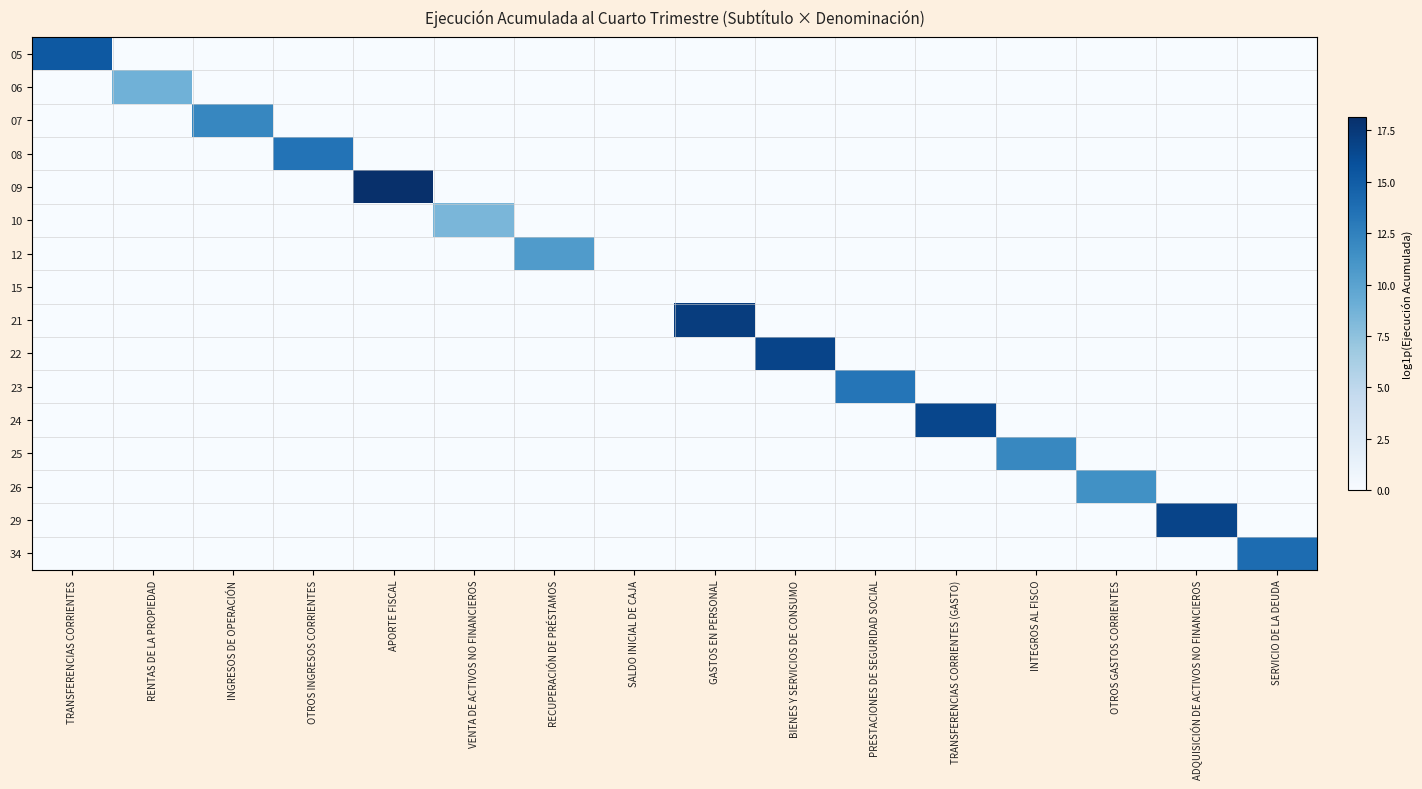

Reading left to right, transcribe all the data shown in this chart.

05: TRANSFERENCIAS CORRIENTES=15.3	RENTAS DE LA PROPIEDAD=0.0	INGRESOS DE OPERACIÓN=0.0	OTROS INGRESOS CORRIENTES=0.0	APORTE FISCAL=0.0	VENTA DE ACTIVOS NO FINANCIEROS=0.0	RECUPERACIÓN DE PRÉSTAMOS=0.0	SALDO INICIAL DE CAJA=0.0	GASTOS EN PERSONAL=0.0	BIENES Y SERVICIOS DE CONSUMO=0.0	PRESTACIONES DE SEGURIDAD SOCIAL=0.0	TRANSFERENCIAS CORRIENTES (GASTO)=0.0	INTEGROS AL FISCO=0.0	OTROS GASTOS CORRIENTES=0.0	ADQUISICIÓN DE ACTIVOS NO FINANCIEROS=0.0	SERVICIO DE LA DEUDA=0.0
06: TRANSFERENCIAS CORRIENTES=0.0	RENTAS DE LA PROPIEDAD=8.8	INGRESOS DE OPERACIÓN=0.0	OTROS INGRESOS CORRIENTES=0.0	APORTE FISCAL=0.0	VENTA DE ACTIVOS NO FINANCIEROS=0.0	RECUPERACIÓN DE PRÉSTAMOS=0.0	SALDO INICIAL DE CAJA=0.0	GASTOS EN PERSONAL=0.0	BIENES Y SERVICIOS DE CONSUMO=0.0	PRESTACIONES DE SEGURIDAD SOCIAL=0.0	TRANSFERENCIAS CORRIENTES (GASTO)=0.0	INTEGROS AL FISCO=0.0	OTROS GASTOS CORRIENTES=0.0	ADQUISICIÓN DE ACTIVOS NO FINANCIEROS=0.0	SERVICIO DE LA DEUDA=0.0
07: TRANSFERENCIAS CORRIENTES=0.0	RENTAS DE LA PROPIEDAD=0.0	INGRESOS DE OPERACIÓN=12.1	OTROS INGRESOS CORRIENTES=0.0	APORTE FISCAL=0.0	VENTA DE ACTIVOS NO FINANCIEROS=0.0	RECUPERACIÓN DE PRÉSTAMOS=0.0	SALDO INICIAL DE CAJA=0.0	GASTOS EN PERSONAL=0.0	BIENES Y SERVICIOS DE CONSUMO=0.0	PRESTACIONES DE SEGURIDAD SOCIAL=0.0	TRANSFERENCIAS CORRIENTES (GASTO)=0.0	INTEGROS AL FISCO=0.0	OTROS GASTOS CORRIENTES=0.0	ADQUISICIÓN DE ACTIVOS NO FINANCIEROS=0.0	SERVICIO DE LA DEUDA=0.0
08: TRANSFERENCIAS CORRIENTES=0.0	RENTAS DE LA PROPIEDAD=0.0	INGRESOS DE OPERACIÓN=0.0	OTROS INGRESOS CORRIENTES=13.4	APORTE FISCAL=0.0	VENTA DE ACTIVOS NO FINANCIEROS=0.0	RECUPERACIÓN DE PRÉSTAMOS=0.0	SALDO INICIAL DE CAJA=0.0	GASTOS EN PERSONAL=0.0	BIENES Y SERVICIOS DE CONSUMO=0.0	PRESTACIONES DE SEGURIDAD SOCIAL=0.0	TRANSFERENCIAS CORRIENTES (GASTO)=0.0	INTEGROS AL FISCO=0.0	OTROS GASTOS CORRIENTES=0.0	ADQUISICIÓN DE ACTIVOS NO FINANCIEROS=0.0	SERVICIO DE LA DEUDA=0.0
09: TRANSFERENCIAS CORRIENTES=0.0	RENTAS DE LA PROPIEDAD=0.0	INGRESOS DE OPERACIÓN=0.0	OTROS INGRESOS CORRIENTES=0.0	APORTE FISCAL=18.1	VENTA DE ACTIVOS NO FINANCIEROS=0.0	RECUPERACIÓN DE PRÉSTAMOS=0.0	SALDO INICIAL DE CAJA=0.0	GASTOS EN PERSONAL=0.0	BIENES Y SERVICIOS DE CONSUMO=0.0	PRESTACIONES DE SEGURIDAD SOCIAL=0.0	TRANSFERENCIAS CORRIENTES (GASTO)=0.0	INTEGROS AL FISCO=0.0	OTROS GASTOS CORRIENTES=0.0	ADQUISICIÓN DE ACTIVOS NO FINANCIEROS=0.0	SERVICIO DE LA DEUDA=0.0
10: TRANSFERENCIAS CORRIENTES=0.0	RENTAS DE LA PROPIEDAD=0.0	INGRESOS DE OPERACIÓN=0.0	OTROS INGRESOS CORRIENTES=0.0	APORTE FISCAL=0.0	VENTA DE ACTIVOS NO FINANCIEROS=8.4	RECUPERACIÓN DE PRÉSTAMOS=0.0	SALDO INICIAL DE CAJA=0.0	GASTOS EN PERSONAL=0.0	BIENES Y SERVICIOS DE CONSUMO=0.0	PRESTACIONES DE SEGURIDAD SOCIAL=0.0	TRANSFERENCIAS CORRIENTES (GASTO)=0.0	INTEGROS AL FISCO=0.0	OTROS GASTOS CORRIENTES=0.0	ADQUISICIÓN DE ACTIVOS NO FINANCIEROS=0.0	SERVICIO DE LA DEUDA=0.0
12: TRANSFERENCIAS CORRIENTES=0.0	RENTAS DE LA PROPIEDAD=0.0	INGRESOS DE OPERACIÓN=0.0	OTROS INGRESOS CORRIENTES=0.0	APORTE FISCAL=0.0	VENTA DE ACTIVOS NO FINANCIEROS=0.0	RECUPERACIÓN DE PRÉSTAMOS=10.5	SALDO INICIAL DE CAJA=0.0	GASTOS EN PERSONAL=0.0	BIENES Y SERVICIOS DE CONSUMO=0.0	PRESTACIONES DE SEGURIDAD SOCIAL=0.0	TRANSFERENCIAS CORRIENTES (GASTO)=0.0	INTEGROS AL FISCO=0.0	OTROS GASTOS CORRIENTES=0.0	ADQUISICIÓN DE ACTIVOS NO FINANCIEROS=0.0	SERVICIO DE LA DEUDA=0.0
15: TRANSFERENCIAS CORRIENTES=0.0	RENTAS DE LA PROPIEDAD=0.0	INGRESOS DE OPERACIÓN=0.0	OTROS INGRESOS CORRIENTES=0.0	APORTE FISCAL=0.0	VENTA DE ACTIVOS NO FINANCIEROS=0.0	RECUPERACIÓN DE PRÉSTAMOS=0.0	SALDO INICIAL DE CAJA=0.0	GASTOS EN PERSONAL=0.0	BIENES Y SERVICIOS DE CONSUMO=0.0	PRESTACIONES DE SEGURIDAD SOCIAL=0.0	TRANSFERENCIAS CORRIENTES (GASTO)=0.0	INTEGROS AL FISCO=0.0	OTROS GASTOS CORRIENTES=0.0	ADQUISICIÓN DE ACTIVOS NO FINANCIEROS=0.0	SERVICIO DE LA DEUDA=0.0
21: TRANSFERENCIAS CORRIENTES=0.0	RENTAS DE LA PROPIEDAD=0.0	INGRESOS DE OPERACIÓN=0.0	OTROS INGRESOS CORRIENTES=0.0	APORTE FISCAL=0.0	VENTA DE ACTIVOS NO FINANCIEROS=0.0	RECUPERACIÓN DE PRÉSTAMOS=0.0	SALDO INICIAL DE CAJA=0.0	GASTOS EN PERSONAL=17.2	BIENES Y SERVICIOS DE CONSUMO=0.0	PRESTACIONES DE SEGURIDAD SOCIAL=0.0	TRANSFERENCIAS CORRIENTES (GASTO)=0.0	INTEGROS AL FISCO=0.0	OTROS GASTOS CORRIENTES=0.0	ADQUISICIÓN DE ACTIVOS NO FINANCIEROS=0.0	SERVICIO DE LA DEUDA=0.0
22: TRANSFERENCIAS CORRIENTES=0.0	RENTAS DE LA PROPIEDAD=0.0	INGRESOS DE OPERACIÓN=0.0	OTROS INGRESOS CORRIENTES=0.0	APORTE FISCAL=0.0	VENTA DE ACTIVOS NO FINANCIEROS=0.0	RECUPERACIÓN DE PRÉSTAMOS=0.0	SALDO INICIAL DE CAJA=0.0	GASTOS EN PERSONAL=0.0	BIENES Y SERVICIOS DE CONSUMO=16.7	PRESTACIONES DE SEGURIDAD SOCIAL=0.0	TRANSFERENCIAS CORRIENTES (GASTO)=0.0	INTEGROS AL FISCO=0.0	OTROS GASTOS CORRIENTES=0.0	ADQUISICIÓN DE ACTIVOS NO FINANCIEROS=0.0	SERVICIO DE LA DEUDA=0.0
23: TRANSFERENCIAS CORRIENTES=0.0	RENTAS DE LA PROPIEDAD=0.0	INGRESOS DE OPERACIÓN=0.0	OTROS INGRESOS CORRIENTES=0.0	APORTE FISCAL=0.0	VENTA DE ACTIVOS NO FINANCIEROS=0.0	RECUPERACIÓN DE PRÉSTAMOS=0.0	SALDO INICIAL DE CAJA=0.0	GASTOS EN PERSONAL=0.0	BIENES Y SERVICIOS DE CONSUMO=0.0	PRESTACIONES DE SEGURIDAD SOCIAL=13.3	TRANSFERENCIAS CORRIENTES (GASTO)=0.0	INTEGROS AL FISCO=0.0	OTROS GASTOS CORRIENTES=0.0	ADQUISICIÓN DE ACTIVOS NO FINANCIEROS=0.0	SERVICIO DE LA DEUDA=0.0
24: TRANSFERENCIAS CORRIENTES=0.0	RENTAS DE LA PROPIEDAD=0.0	INGRESOS DE OPERACIÓN=0.0	OTROS INGRESOS CORRIENTES=0.0	APORTE FISCAL=0.0	VENTA DE ACTIVOS NO FINANCIEROS=0.0	RECUPERACIÓN DE PRÉSTAMOS=0.0	SALDO INICIAL DE CAJA=0.0	GASTOS EN PERSONAL=0.0	BIENES Y SERVICIOS DE CONSUMO=0.0	PRESTACIONES DE SEGURIDAD SOCIAL=0.0	TRANSFERENCIAS CORRIENTES (GASTO)=16.6	INTEGROS AL FISCO=0.0	OTROS GASTOS CORRIENTES=0.0	ADQUISICIÓN DE ACTIVOS NO FINANCIEROS=0.0	SERVICIO DE LA DEUDA=0.0
25: TRANSFERENCIAS CORRIENTES=0.0	RENTAS DE LA PROPIEDAD=0.0	INGRESOS DE OPERACIÓN=0.0	OTROS INGRESOS CORRIENTES=0.0	APORTE FISCAL=0.0	VENTA DE ACTIVOS NO FINANCIEROS=0.0	RECUPERACIÓN DE PRÉSTAMOS=0.0	SALDO INICIAL DE CAJA=0.0	GASTOS EN PERSONAL=0.0	BIENES Y SERVICIOS DE CONSUMO=0.0	PRESTACIONES DE SEGURIDAD SOCIAL=0.0	TRANSFERENCIAS CORRIENTES (GASTO)=0.0	INTEGROS AL FISCO=12.0	OTROS GASTOS CORRIENTES=0.0	ADQUISICIÓN DE ACTIVOS NO FINANCIEROS=0.0	SERVICIO DE LA DEUDA=0.0
26: TRANSFERENCIAS CORRIENTES=0.0	RENTAS DE LA PROPIEDAD=0.0	INGRESOS DE OPERACIÓN=0.0	OTROS INGRESOS CORRIENTES=0.0	APORTE FISCAL=0.0	VENTA DE ACTIVOS NO FINANCIEROS=0.0	RECUPERACIÓN DE PRÉSTAMOS=0.0	SALDO INICIAL DE CAJA=0.0	GASTOS EN PERSONAL=0.0	BIENES Y SERVICIOS DE CONSUMO=0.0	PRESTACIONES DE SEGURIDAD SOCIAL=0.0	TRANSFERENCIAS CORRIENTES (GASTO)=0.0	INTEGROS AL FISCO=0.0	OTROS GASTOS CORRIENTES=11.4	ADQUISICIÓN DE ACTIVOS NO FINANCIEROS=0.0	SERVICIO DE LA DEUDA=0.0
29: TRANSFERENCIAS CORRIENTES=0.0	RENTAS DE LA PROPIEDAD=0.0	INGRESOS DE OPERACIÓN=0.0	OTROS INGRESOS CORRIENTES=0.0	APORTE FISCAL=0.0	VENTA DE ACTIVOS NO FINANCIEROS=0.0	RECUPERACIÓN DE PRÉSTAMOS=0.0	SALDO INICIAL DE CAJA=0.0	GASTOS EN PERSONAL=0.0	BIENES Y SERVICIOS DE CONSUMO=0.0	PRESTACIONES DE SEGURIDAD SOCIAL=0.0	TRANSFERENCIAS CORRIENTES (GASTO)=0.0	INTEGROS AL FISCO=0.0	OTROS GASTOS CORRIENTES=0.0	ADQUISICIÓN DE ACTIVOS NO FINANCIEROS=16.7	SERVICIO DE LA DEUDA=0.0
34: TRANSFERENCIAS CORRIENTES=0.0	RENTAS DE LA PROPIEDAD=0.0	INGRESOS DE OPERACIÓN=0.0	OTROS INGRESOS CORRIENTES=0.0	APORTE FISCAL=0.0	VENTA DE ACTIVOS NO FINANCIEROS=0.0	RECUPERACIÓN DE PRÉSTAMOS=0.0	SALDO INICIAL DE CAJA=0.0	GASTOS EN PERSONAL=0.0	BIENES Y SERVICIOS DE CONSUMO=0.0	PRESTACIONES DE SEGURIDAD SOCIAL=0.0	TRANSFERENCIAS CORRIENTES (GASTO)=0.0	INTEGROS AL FISCO=0.0	OTROS GASTOS CORRIENTES=0.0	ADQUISICIÓN DE ACTIVOS NO FINANCIEROS=0.0	SERVICIO DE LA DEUDA=13.9